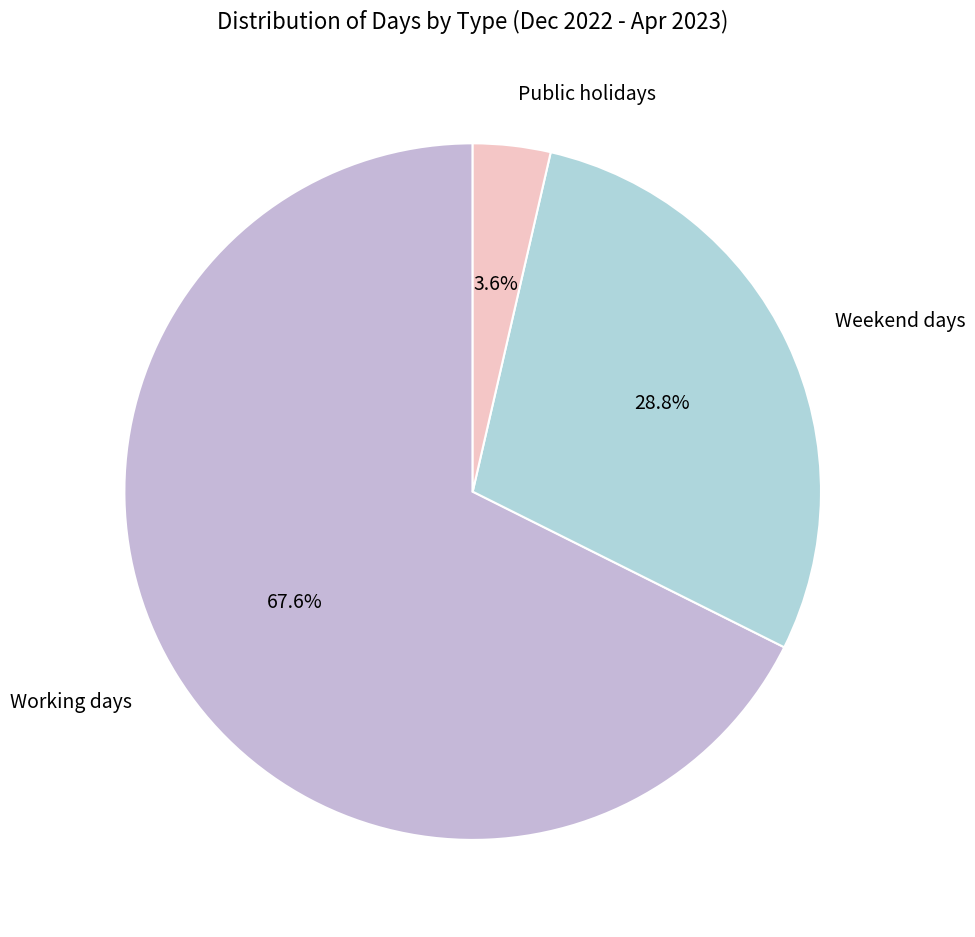

How many segments does this pie chart have?

3